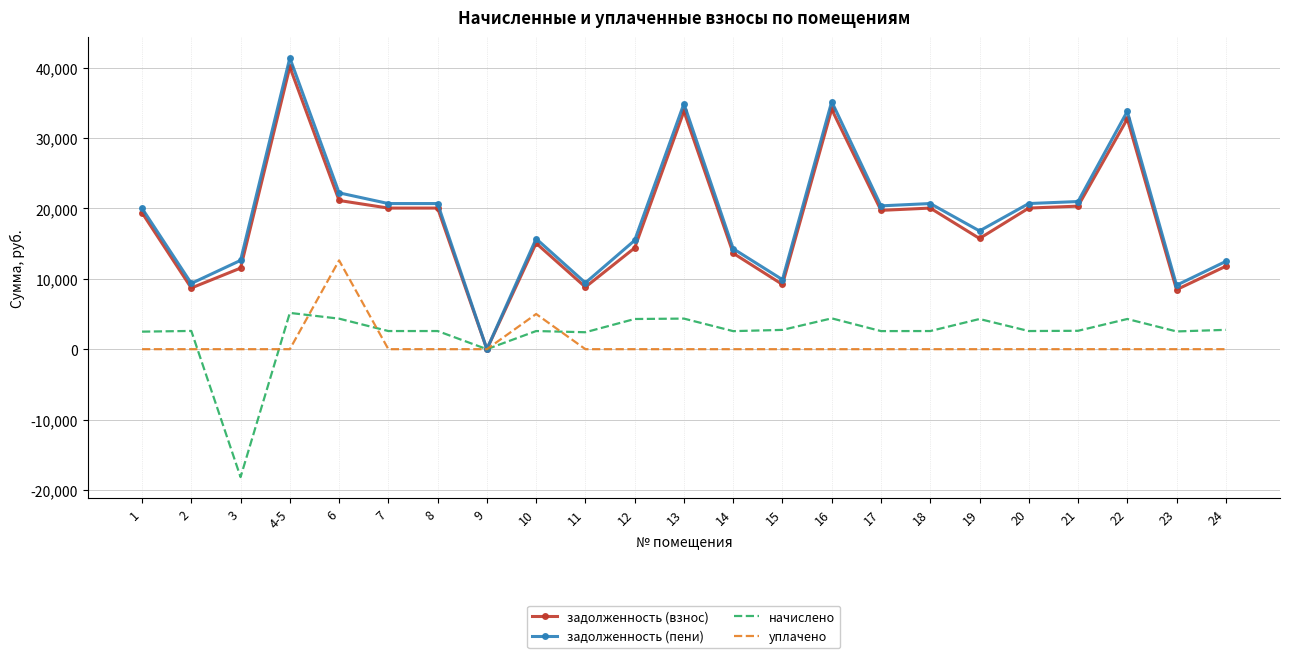

True or false: уплачено and начислено intersect in this chart.

True